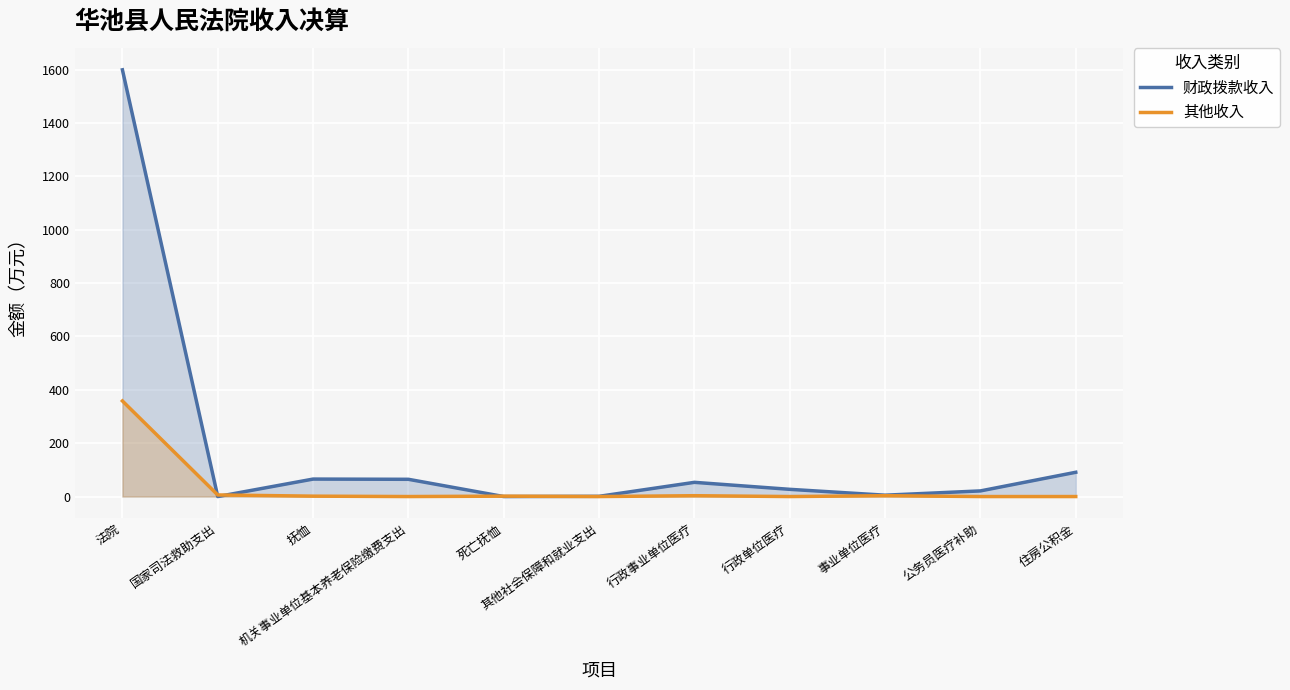

How many values in the 其他收入 series exceed 1?

6